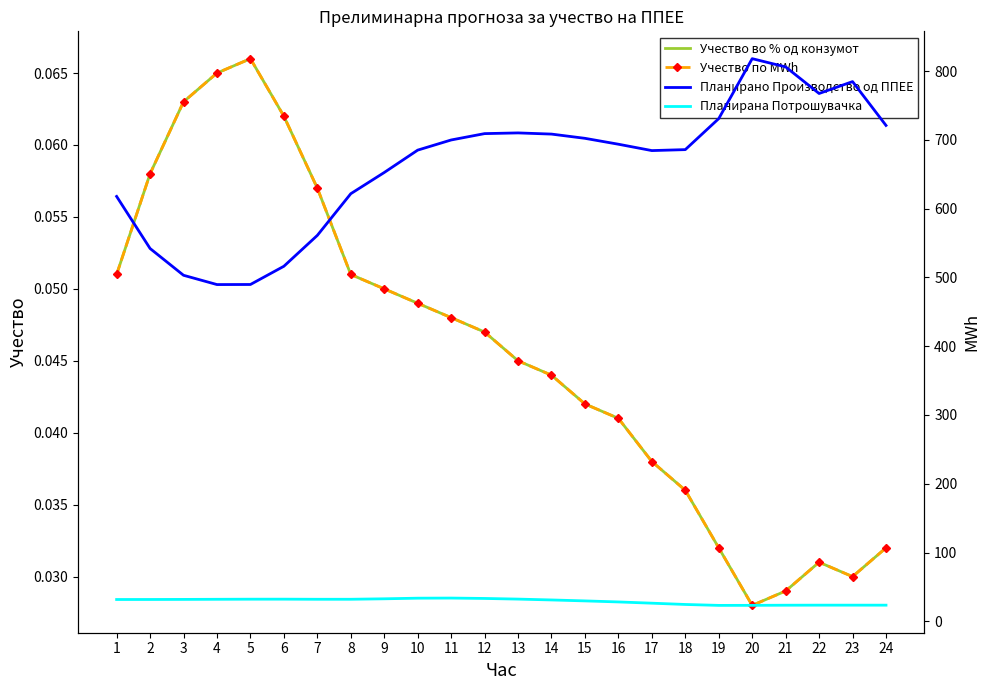

What is the highest value of the Планирана Потрошувачка series?

33.7